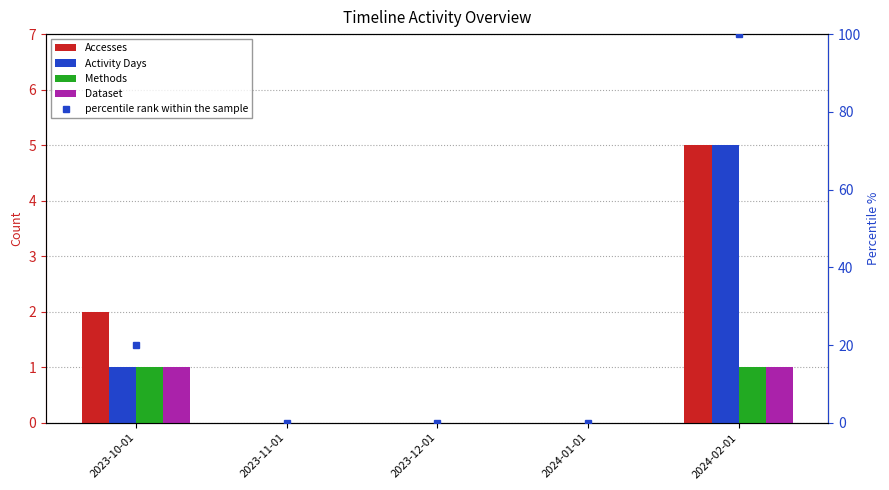

Which series has the largest total across all categories?

percentile rank within the sample